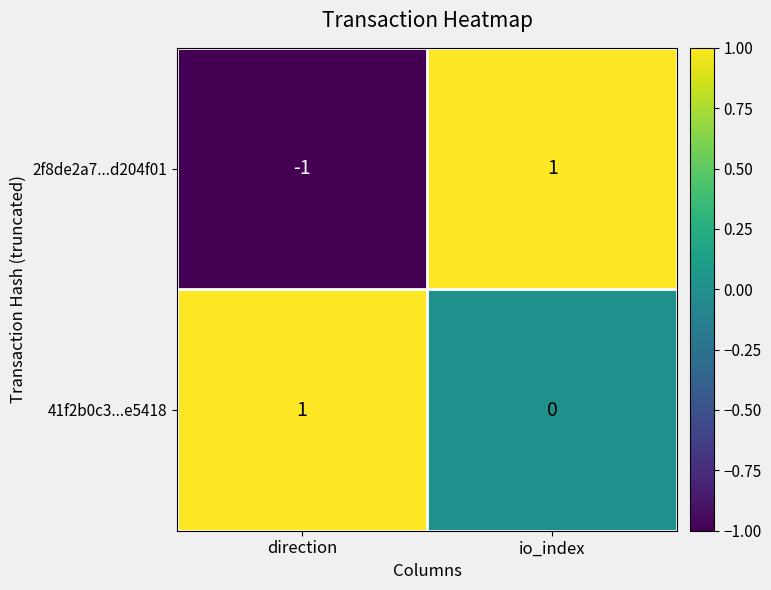

At io_index, list the series in order from largest to smallest.

2f8de2a7...d204f01, 41f2b0c3...e5418